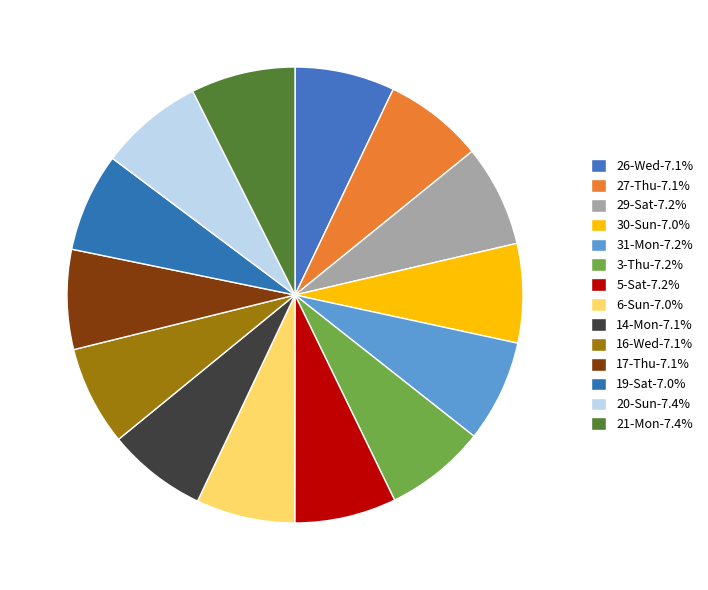

Do 14-Mon and 31-Mon together represent more than half of the pie?

No